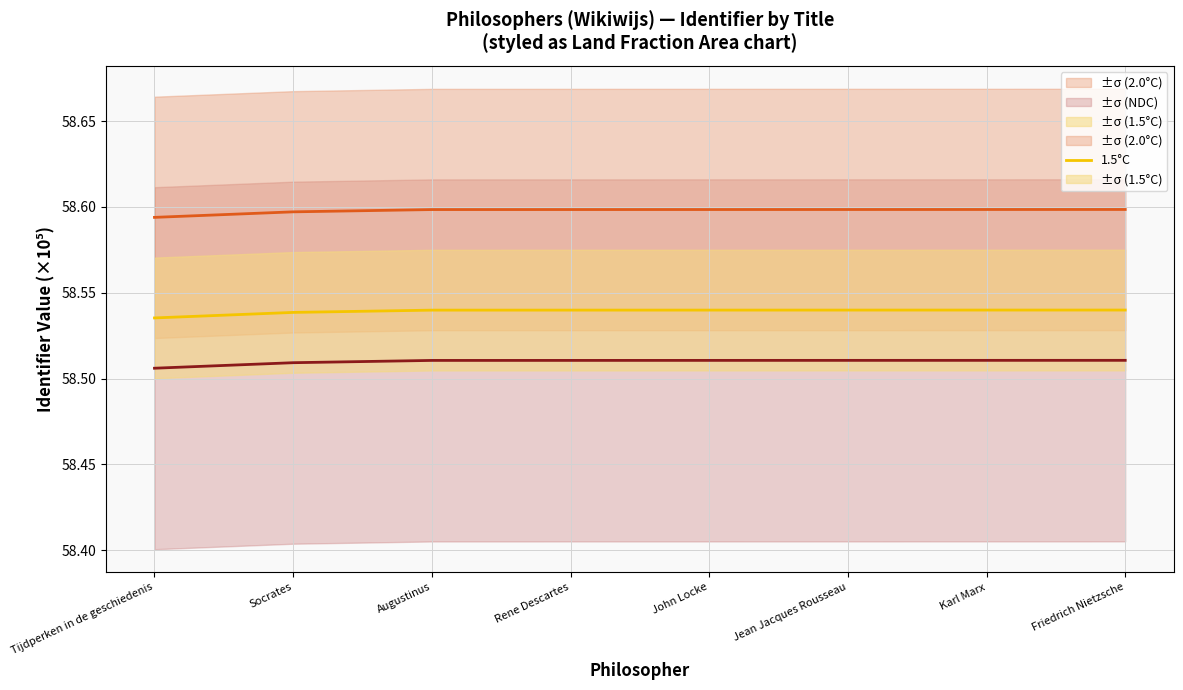

How many lines are shown in the chart?

3